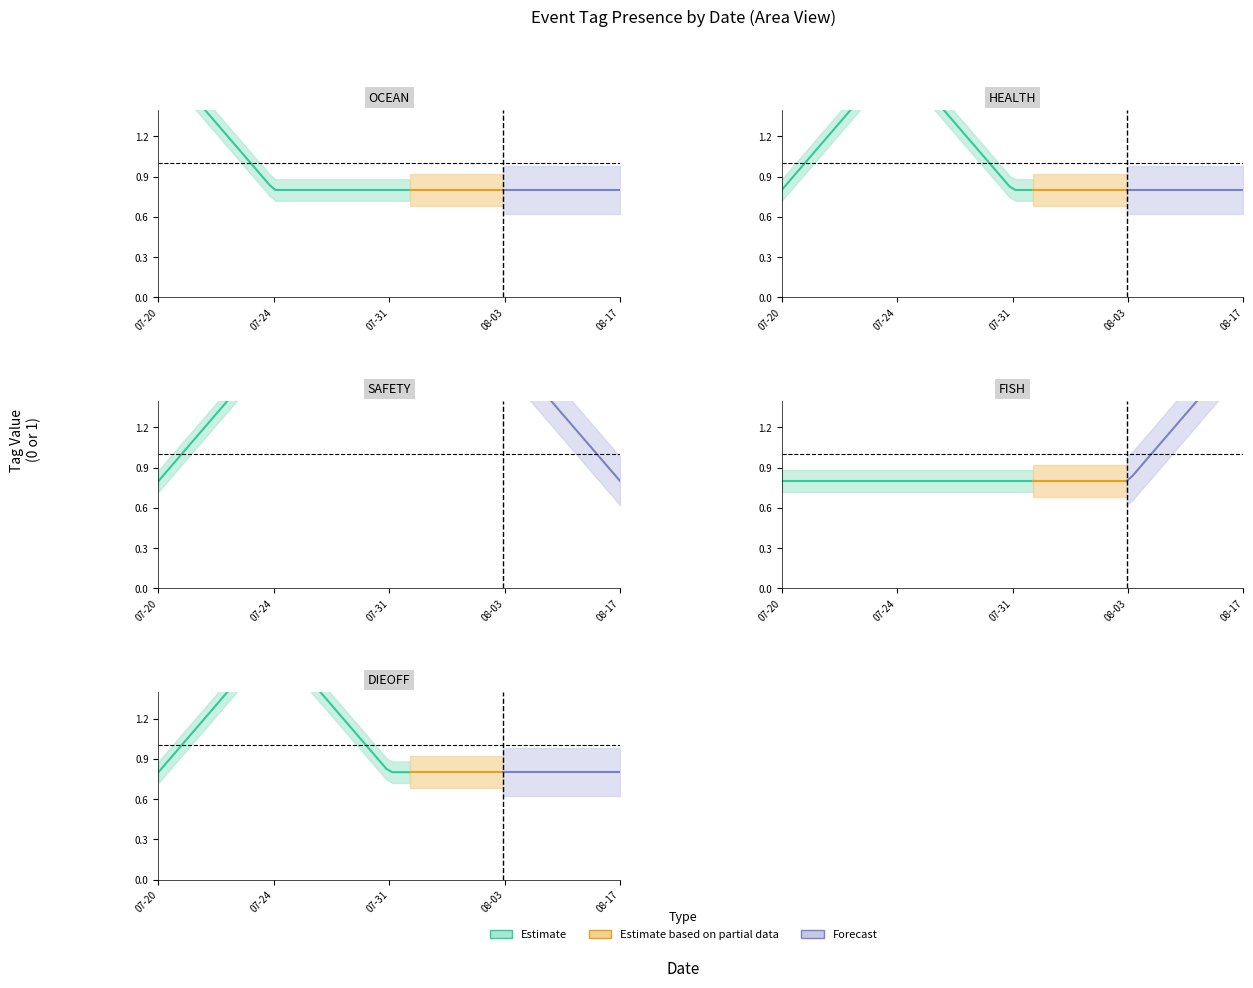

Which label corresponds to the smallest value in the chart?

2023-07-24